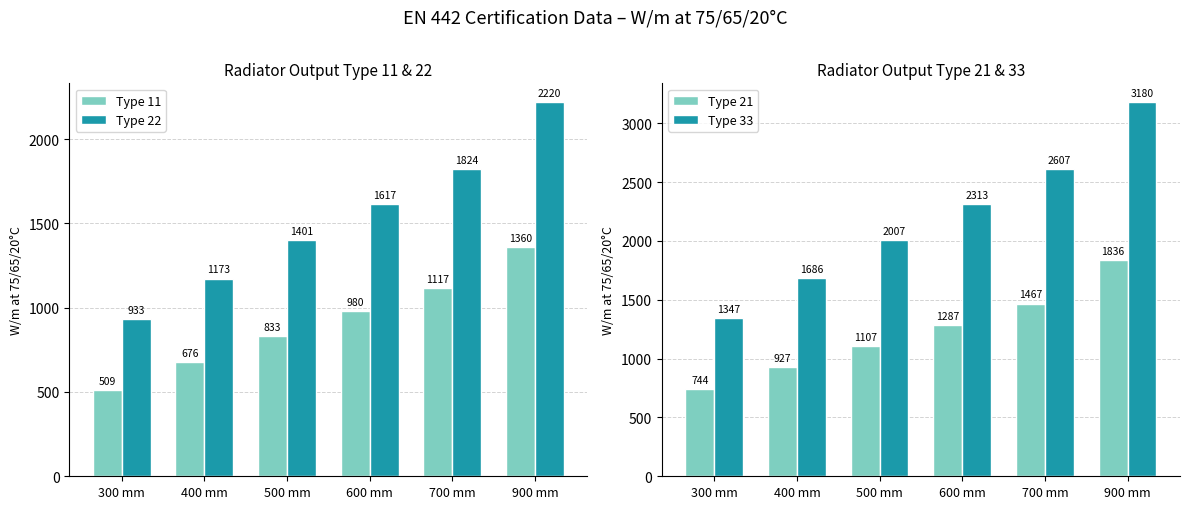

Which series has the largest range (max minus min)?

Type 33